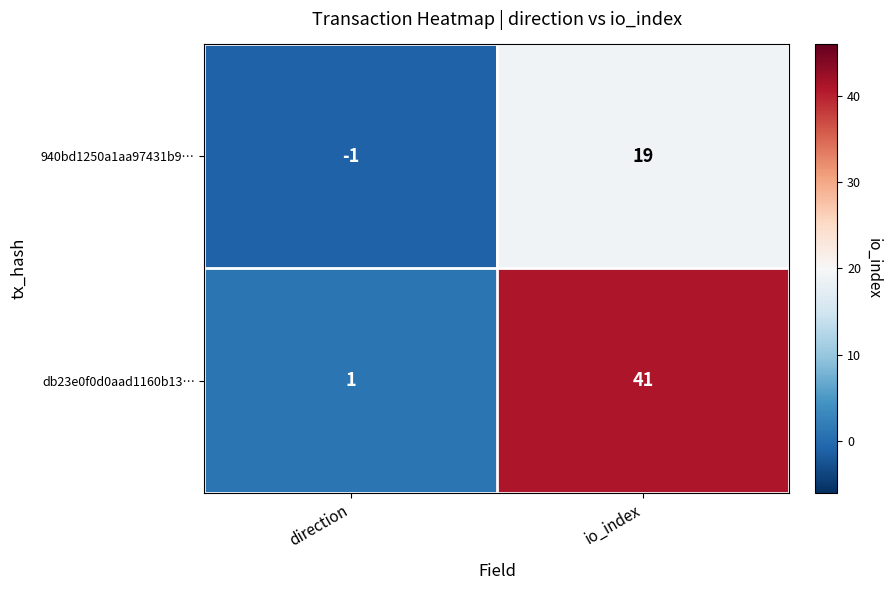

Reading right to left, transcribe all the data shown in this chart.

940bd1250a1aa97431b9…: io_index=19	direction=-1
db23e0f0d0aad1160b13…: io_index=41	direction=1